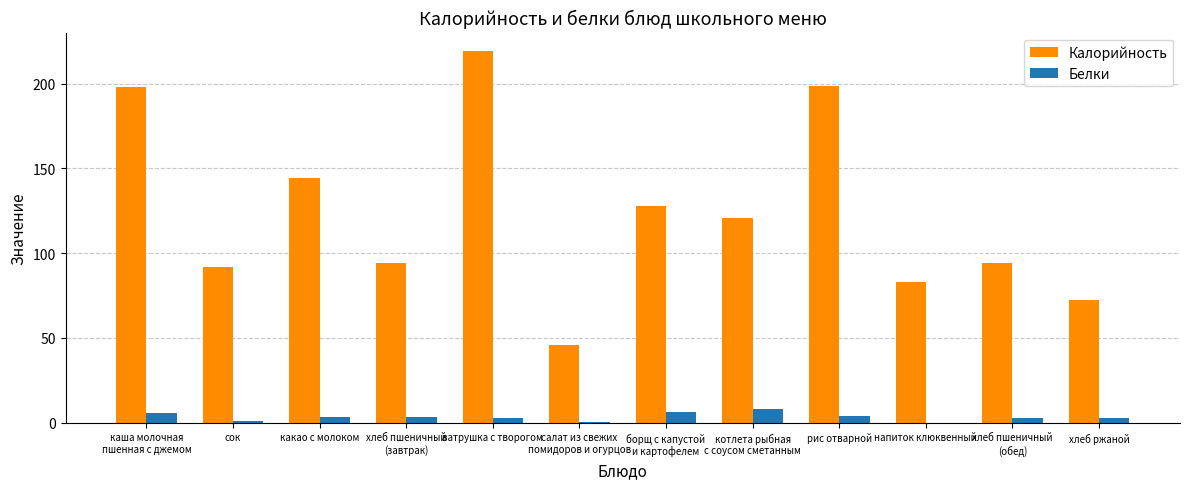

Is it true that Калорийность equals 21.2 at сок?

False